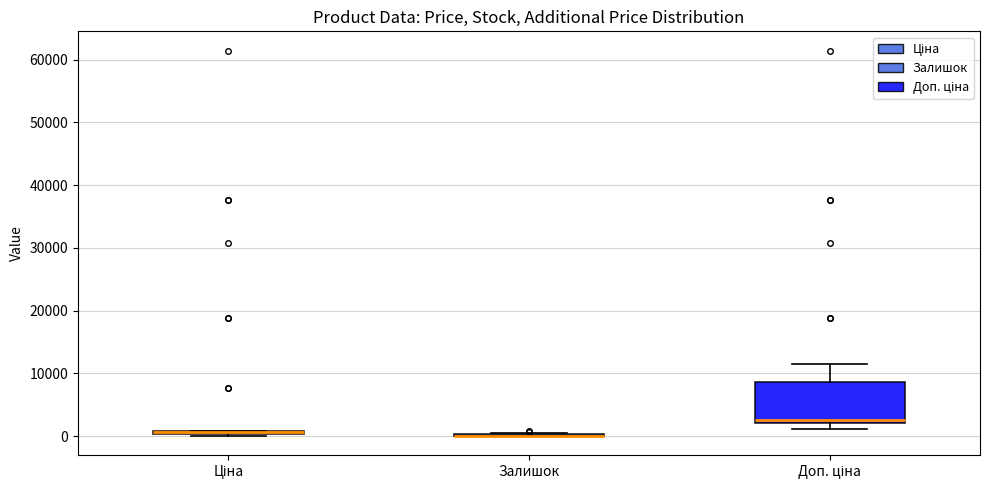

Where is the lower edge of the box for Ціна on the y-axis? The values are not printed on the chart, so give them approximately, as read against the axis.

0